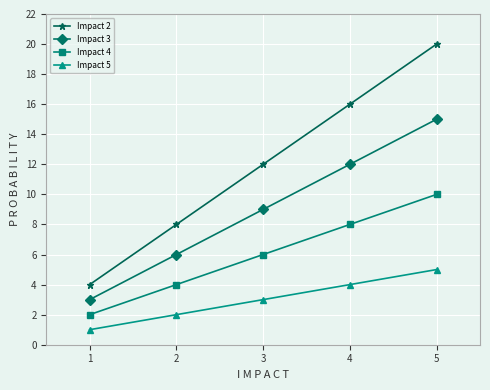

True or false: Impact 4 and Impact 3 intersect in this chart.

False